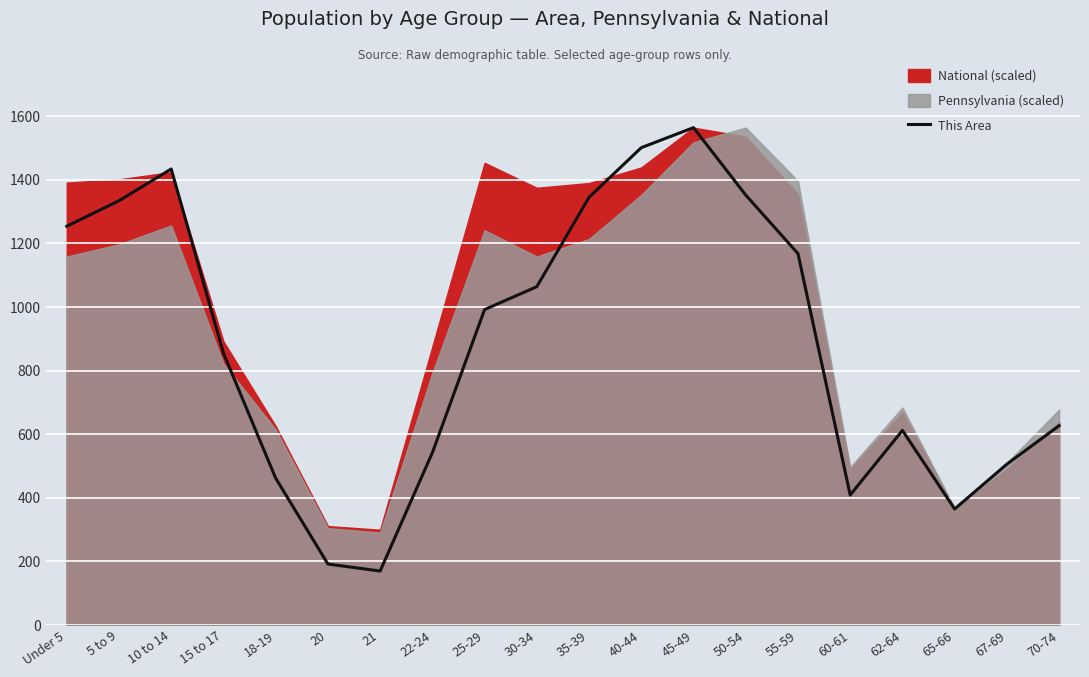

True or false: the data shows 1501 at 40-44.

True